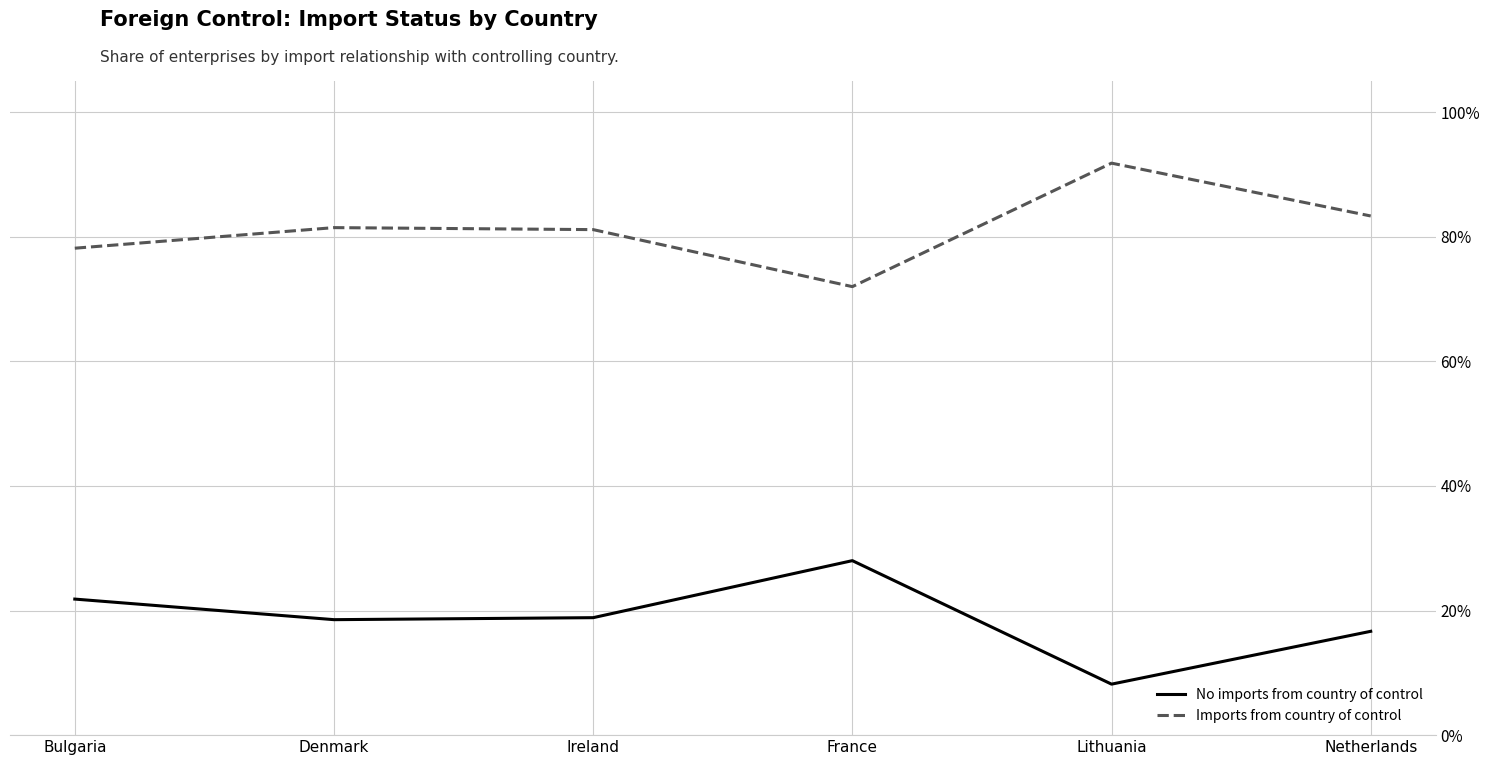

True or false: Imports from country of control and No imports from country of control cross at least once.

False